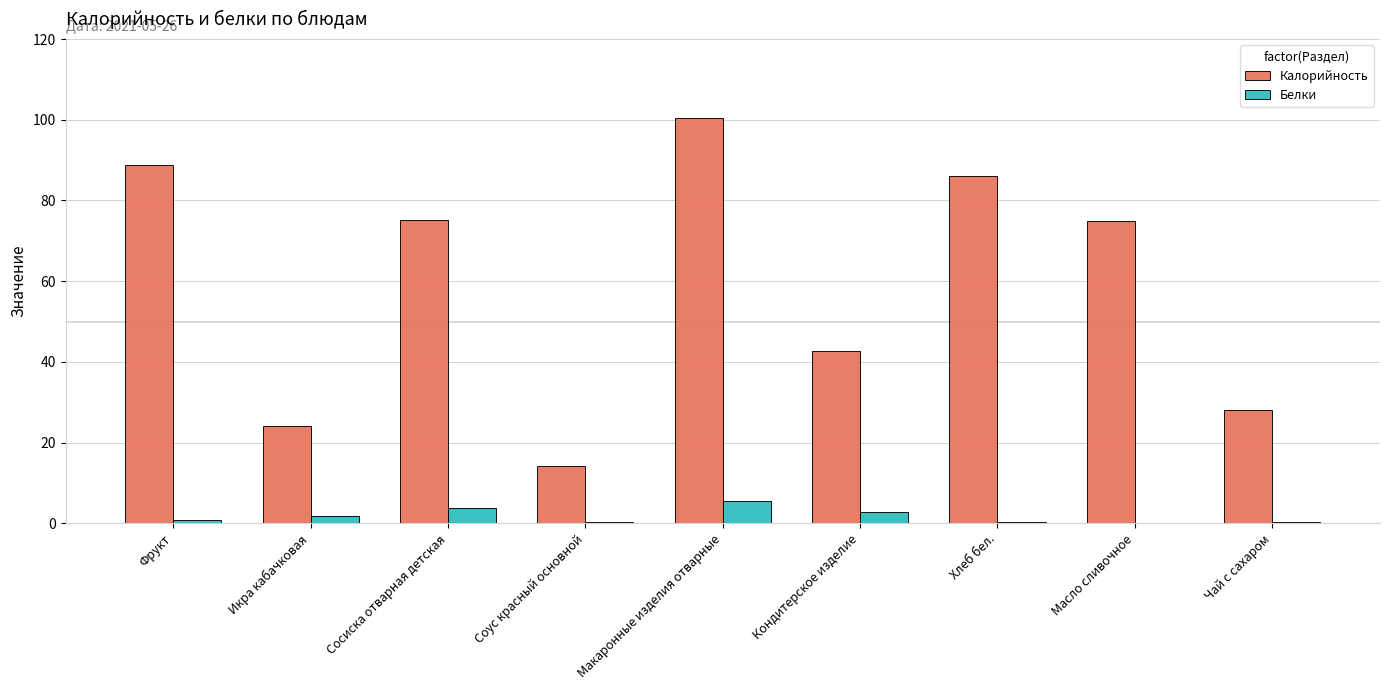

What is the sum of all Белки values?

15.4